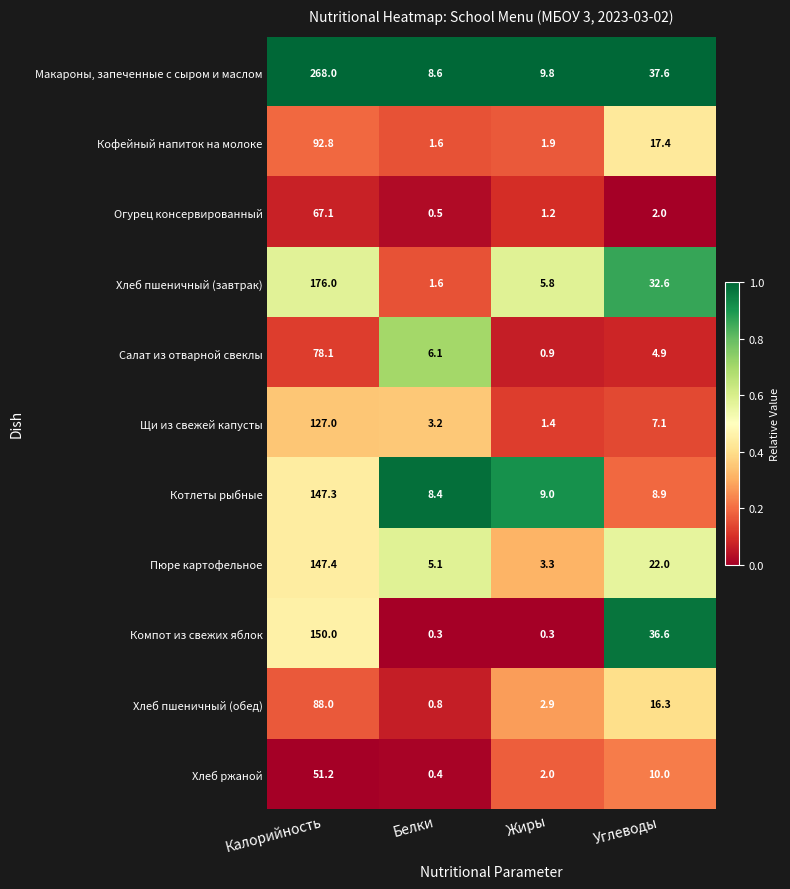

What is the difference between the highest and lowest values at Калорийность?

216.8